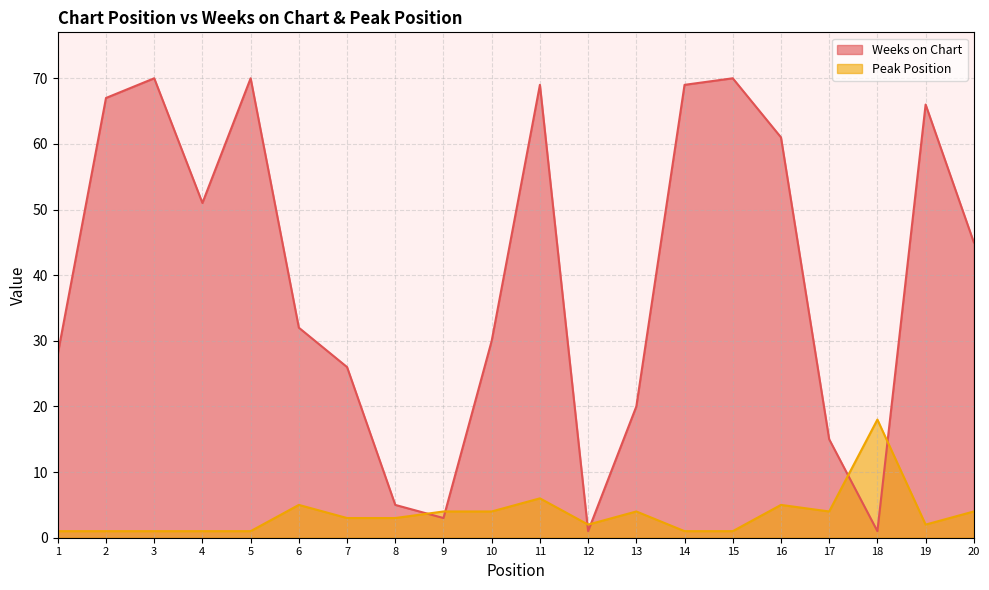

List the series in order of their peak value, highest first.

Weeks on Chart, Peak Position